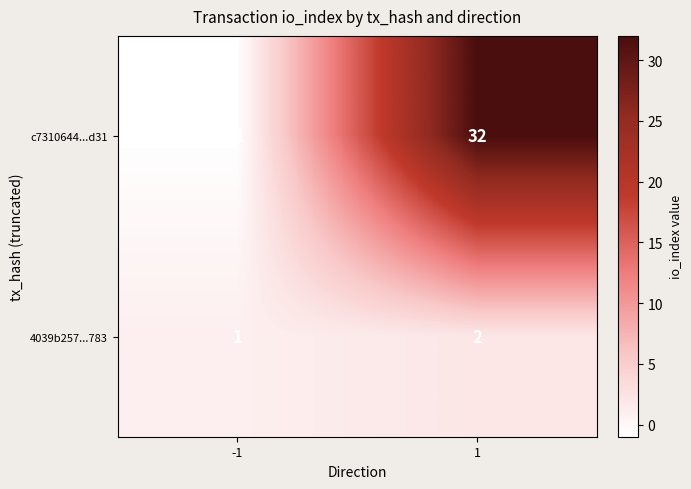

What is the sum of all 4039b257...783 values?

3